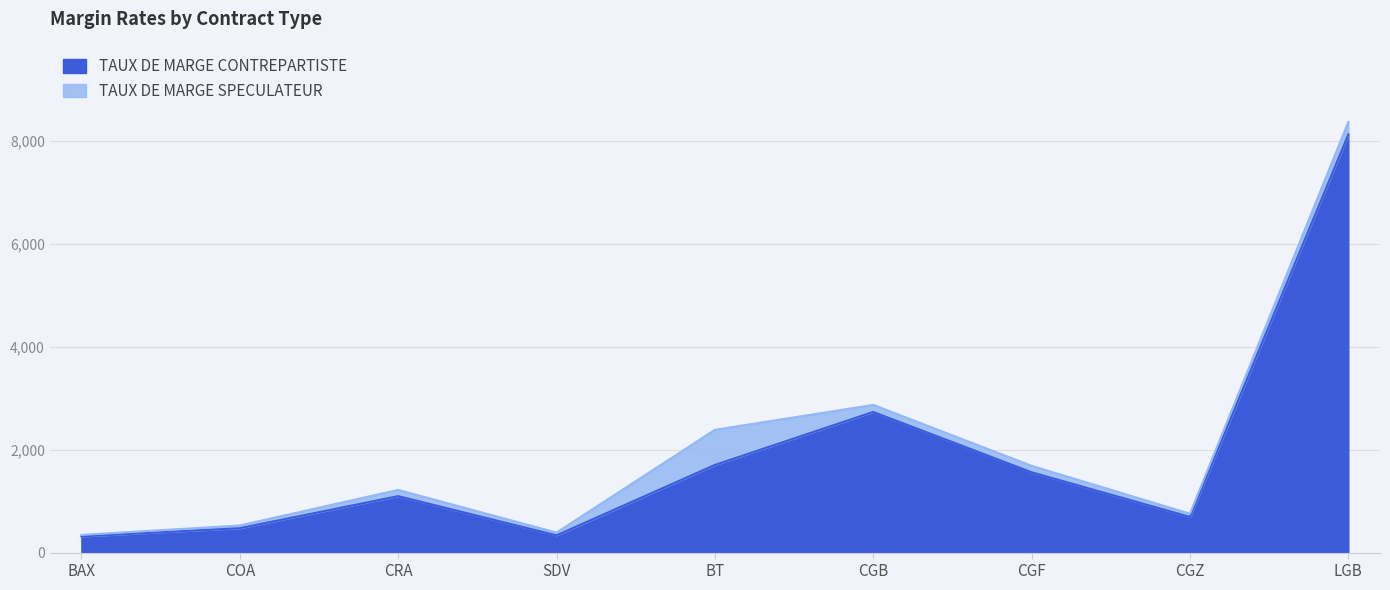

True or false: TAUX DE MARGE CONTREPARTISTE and TAUX DE MARGE SPECULATEUR intersect in this chart.

False